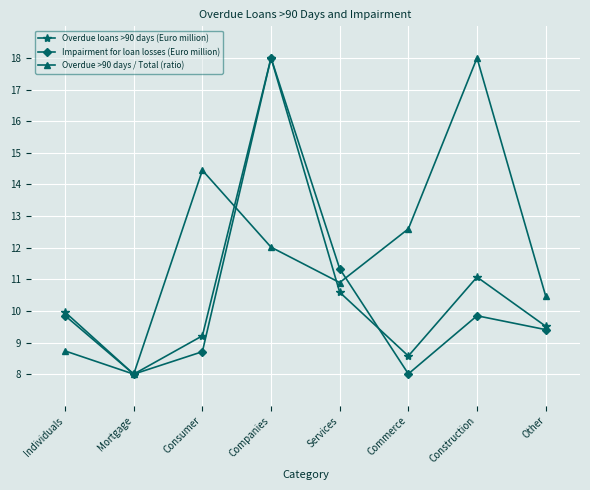

The Overdue loans >90 days (Euro million) series shows 10.0 at Individuals. True or false?

True